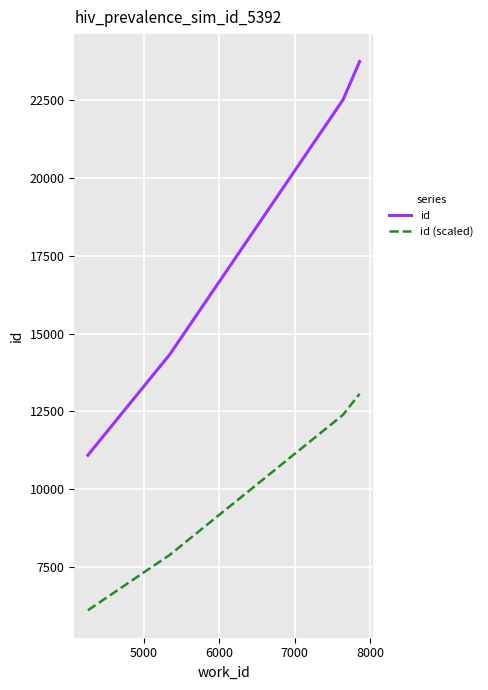

How many categories are shown in the chart?

4